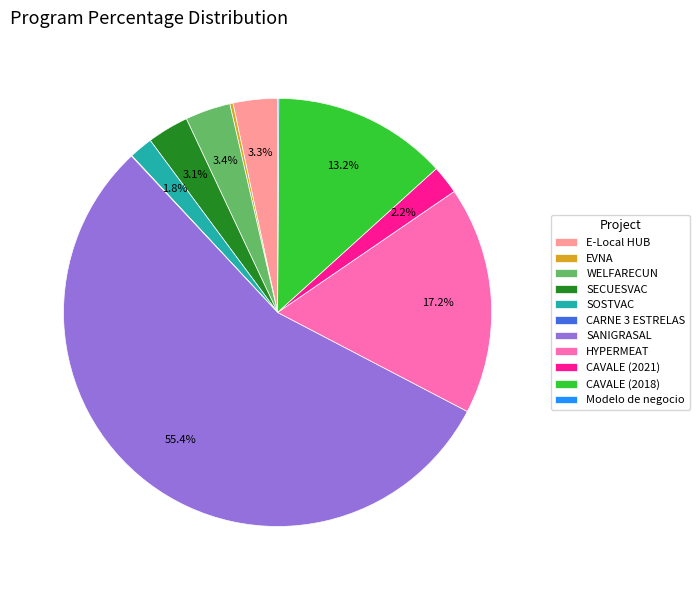

True or false: HYPERMEAT accounts for 8% of the total.

False